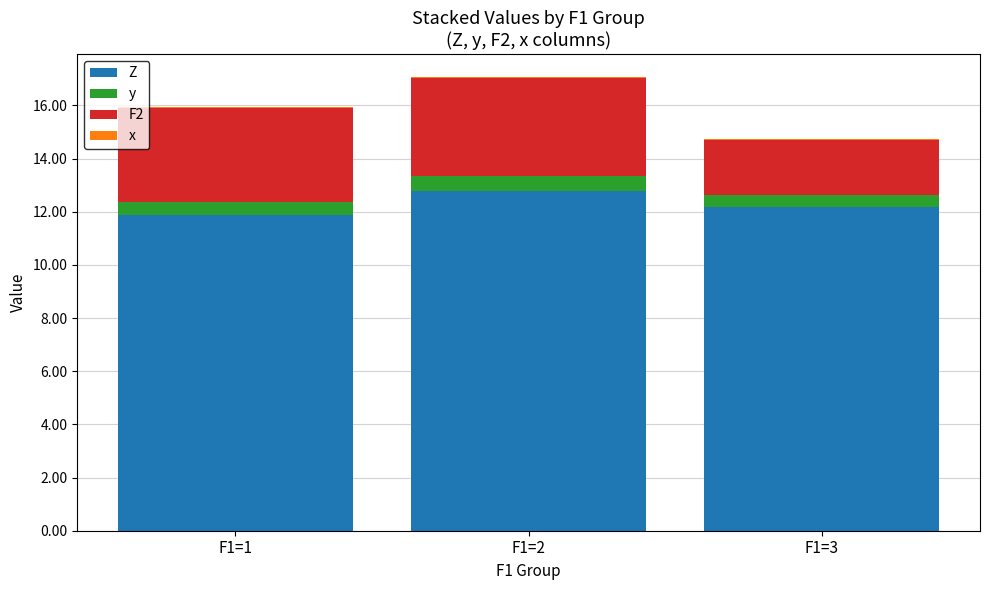

At which label does Z reach its peak?

F1=2